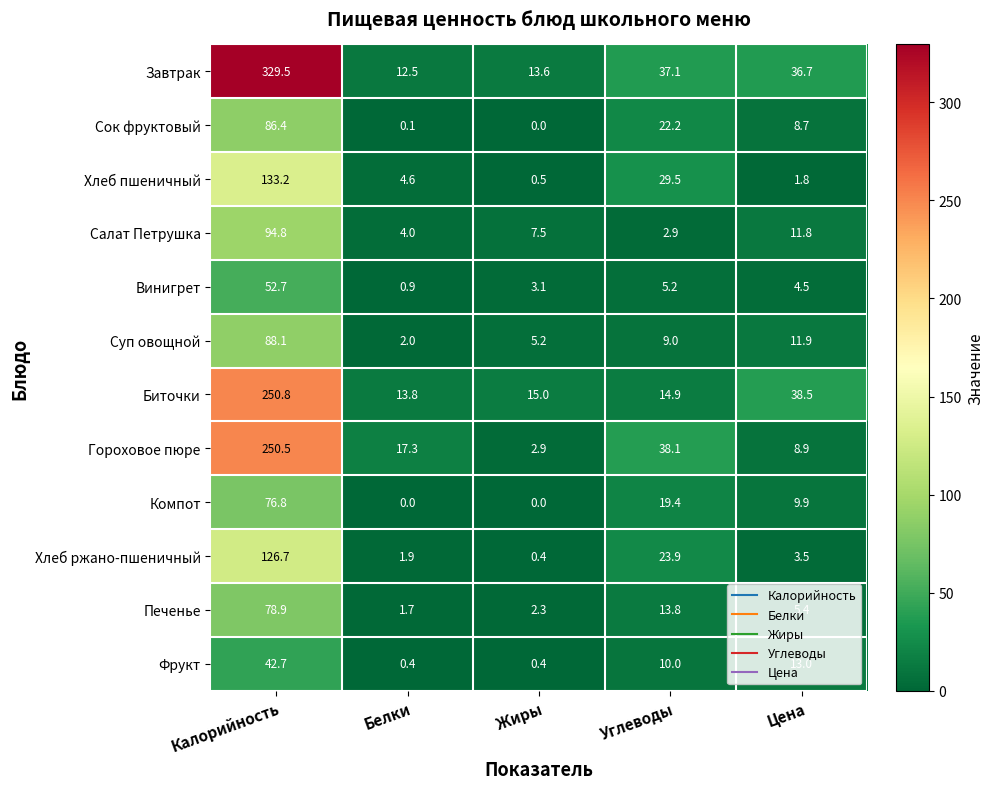

What is the difference between the highest and lowest values at Жиры?

15.0